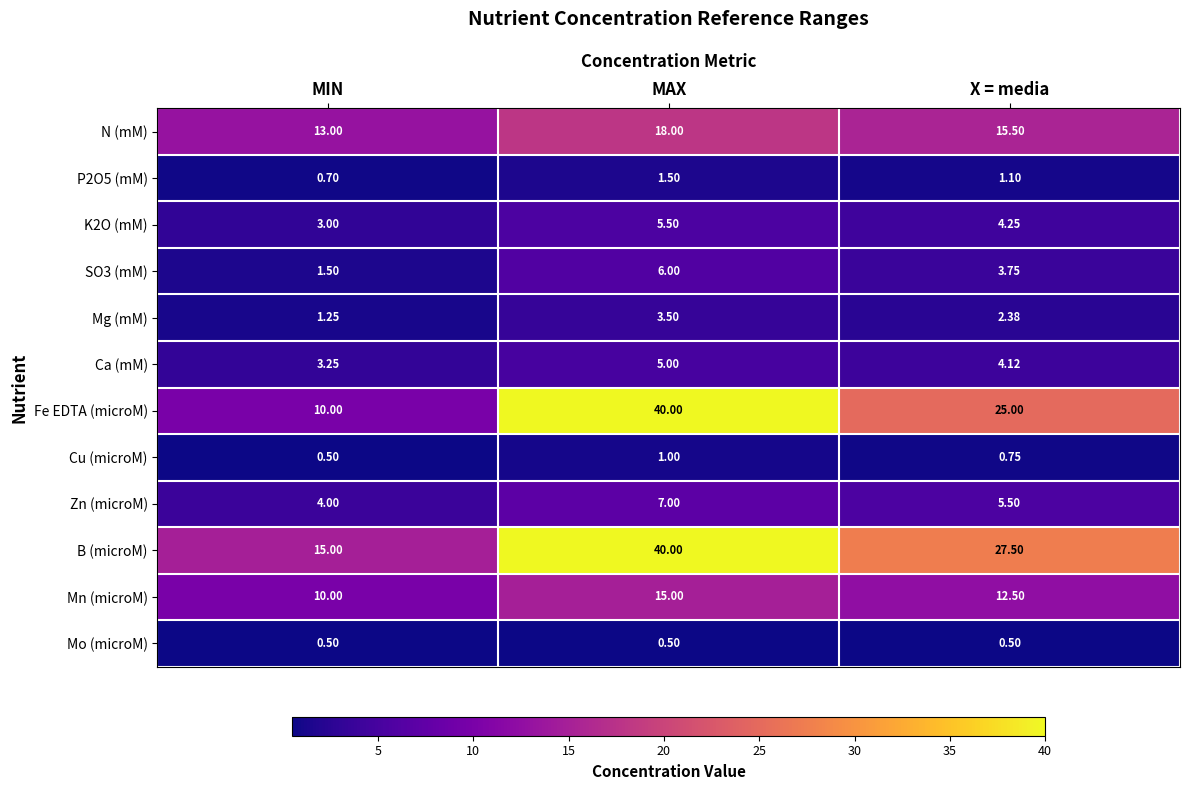

Which category has the lowest value in the Zn (microM) series?

MIN